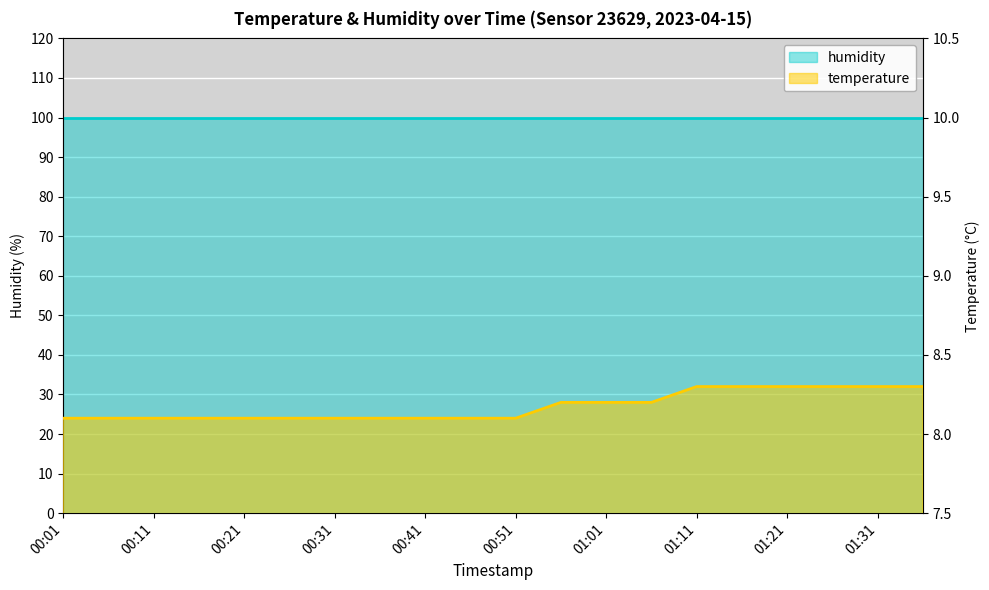

Rank the categories by value from lowest to highest.

00:01, 00:06, 00:11, 00:16, 00:21, 00:26, 00:31, 00:36, 00:41, 00:46, 00:51, 00:56, 01:01, 01:06, 01:11, 01:16, 01:21, 01:26, 01:31, 01:36